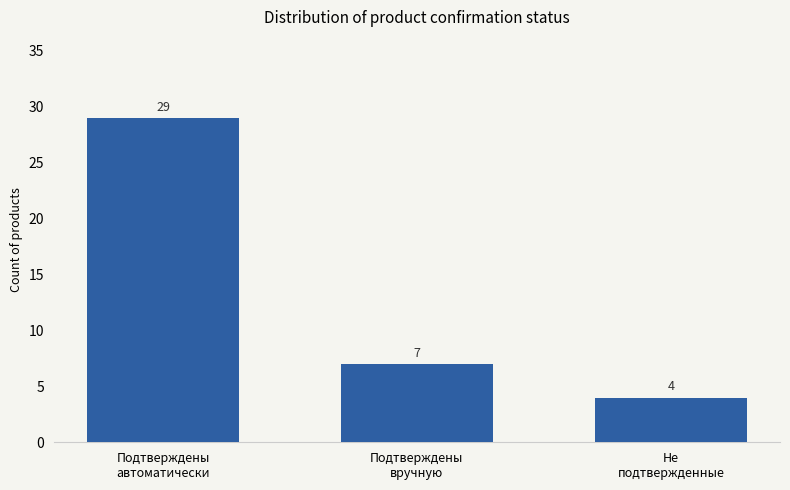

What is the value of the 1st bar from the left?

29